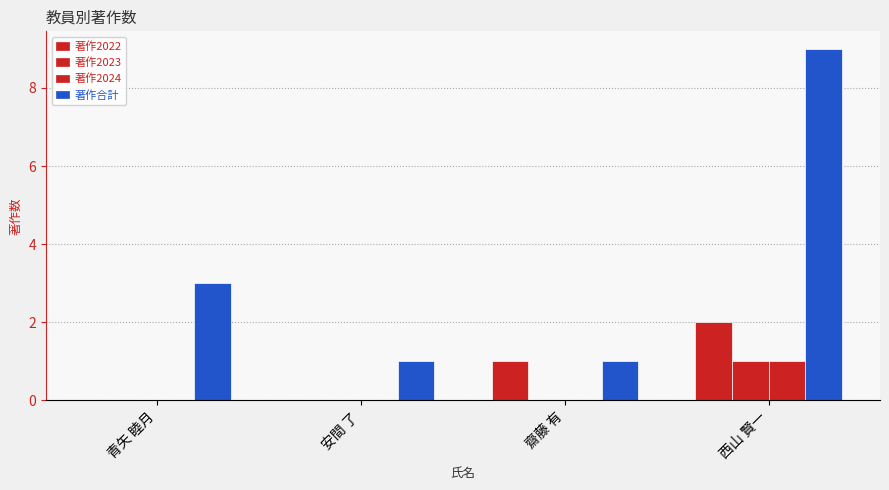

Which category has the lowest value in the 著作2024 series?

青矢 睦月